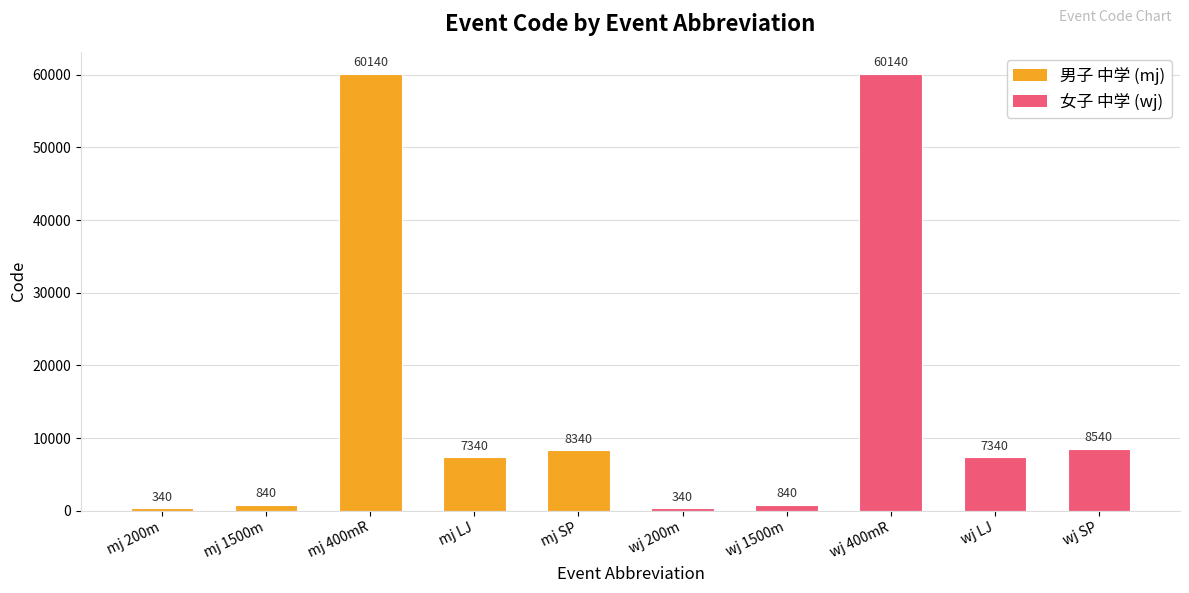

Reading left to right, list all the values displayed in this chart.

340	840	60140	7340	8340	340	840	60140	7340	8540